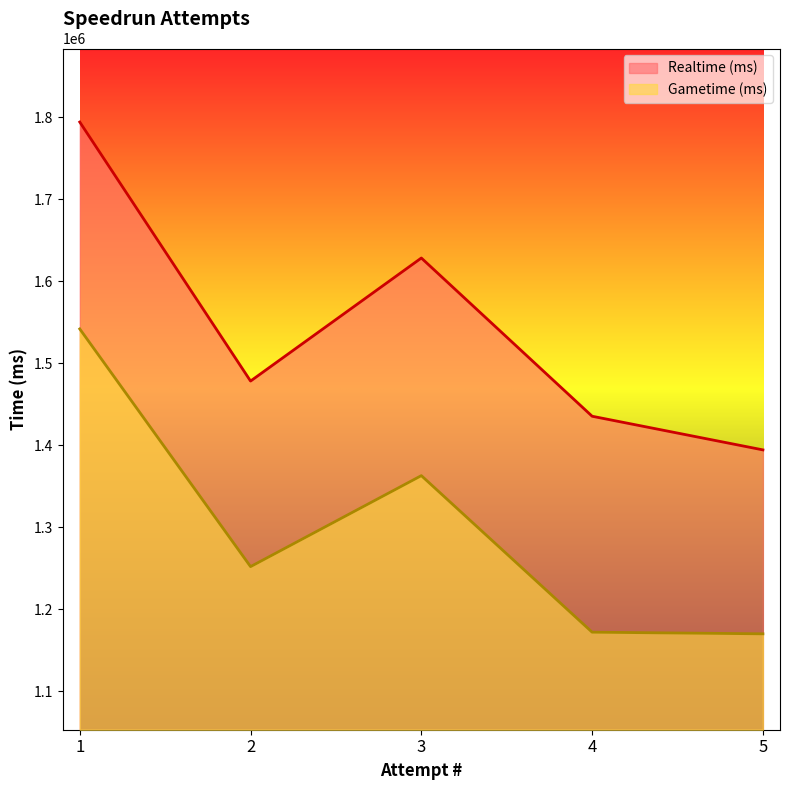

The value of Gametime (ms) at 1 is 1542000. True or false?

True